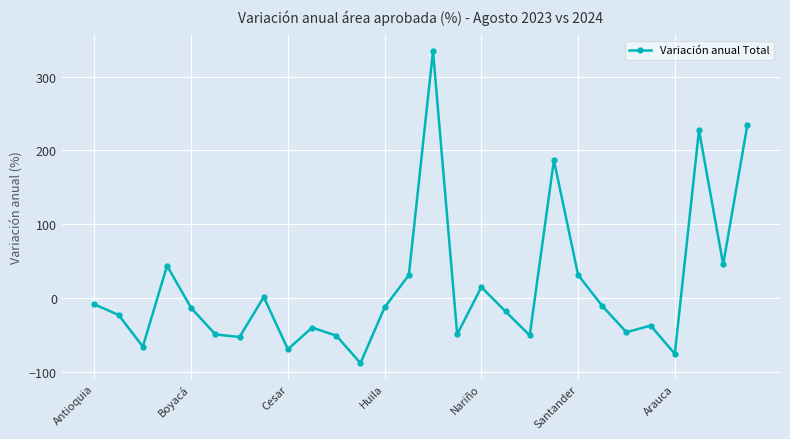

What is the average value?

13.8